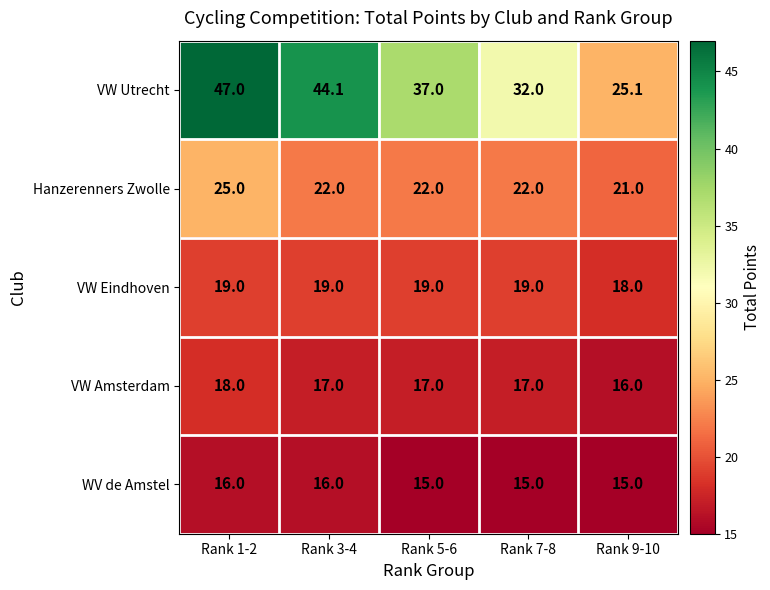

Between Rank 1-2 and Rank 5-6, which series saw the biggest shift?

VW Utrecht